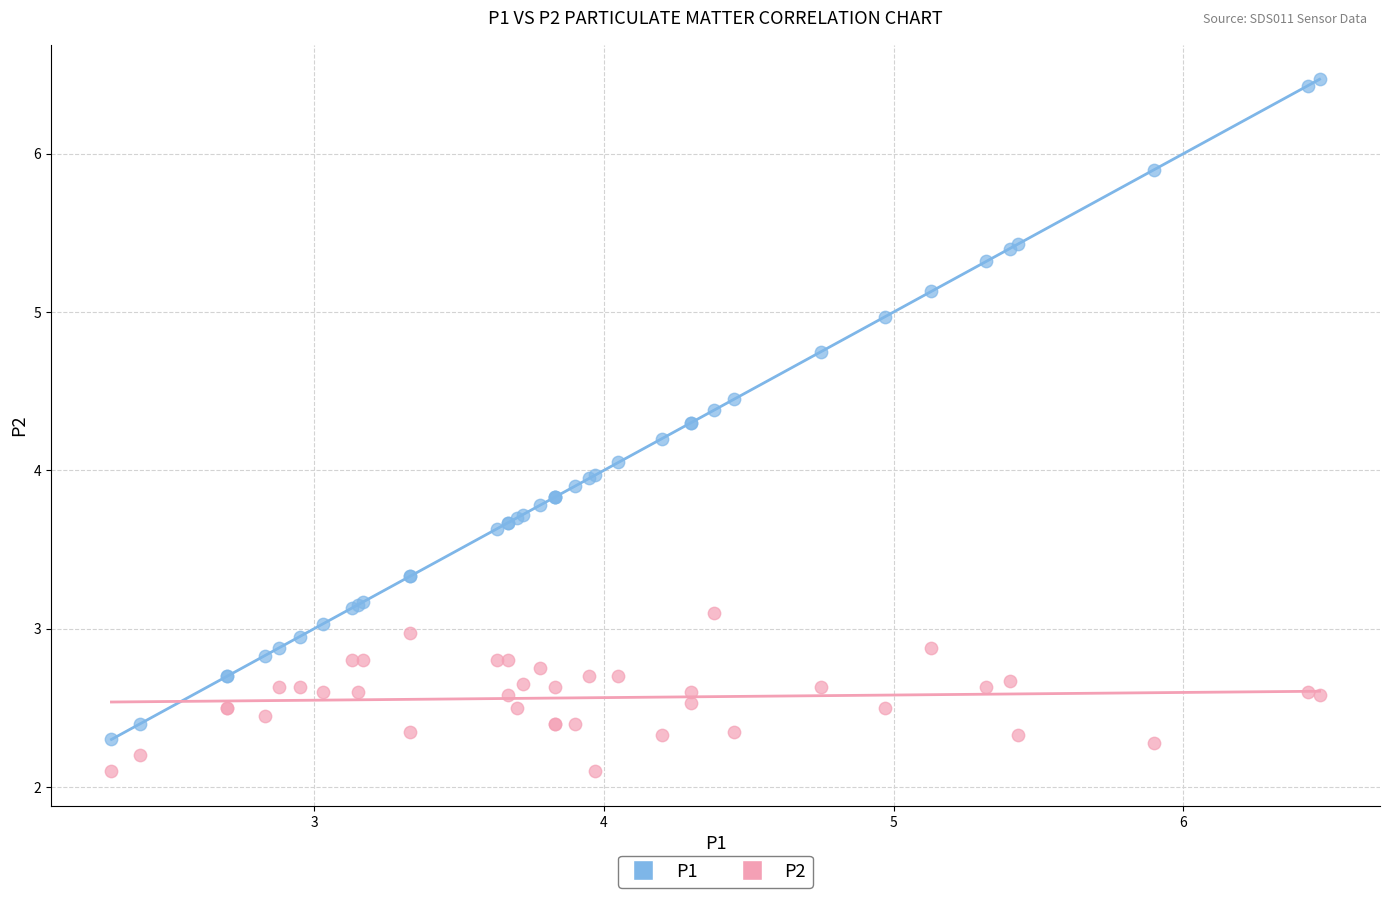

Which series has the widest spread of Y values?

P1